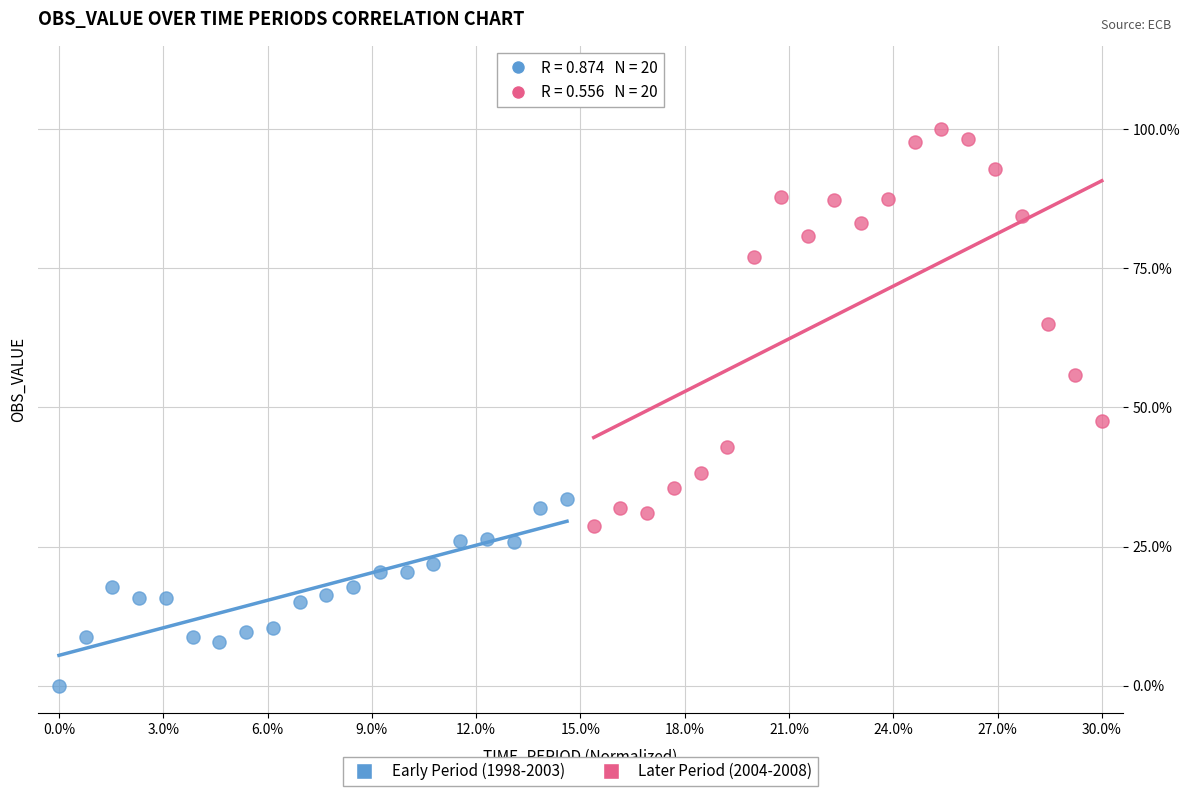

Which series reaches the minimum Y coordinate?

Early Period (1998-2003)